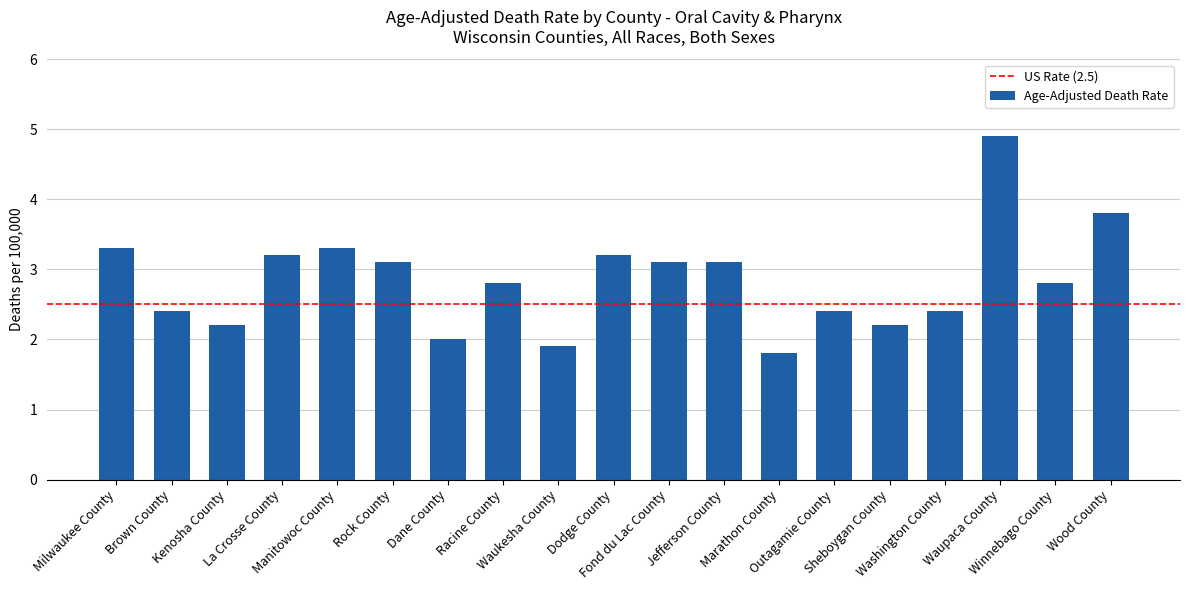

Does the chart contain any negative values?

No